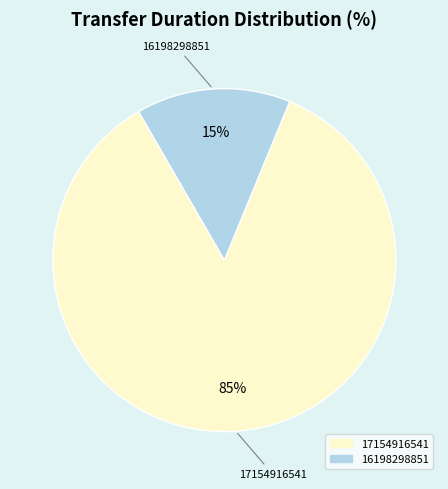

The 17154916541 slice represents 85% of the pie. True or false?

True